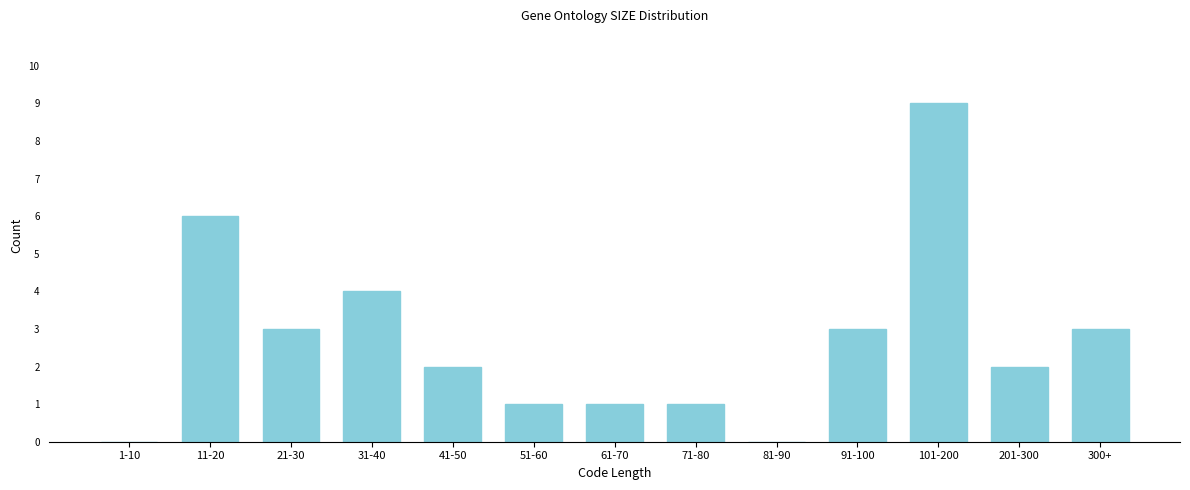

Reading left to right, extract all data points from this chart.

1-10=0	11-20=6	21-30=3	31-40=4	41-50=2	51-60=1	61-70=1	71-80=1	81-90=0	91-100=3	101-200=9	201-300=2	300+=3